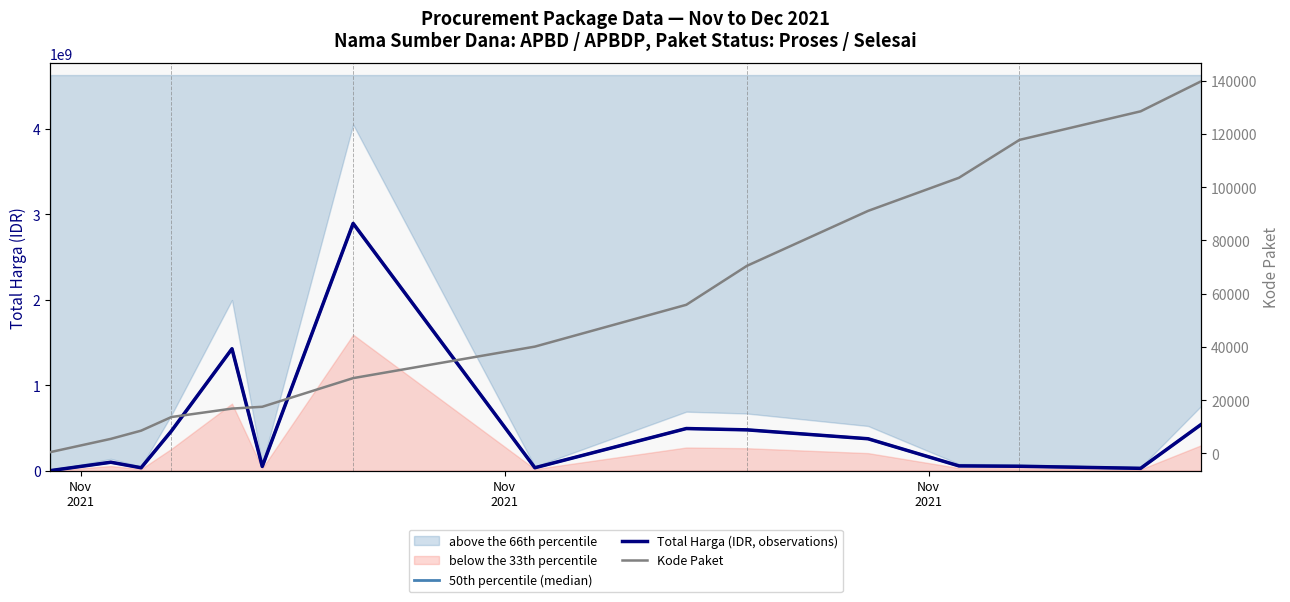

True or false: Total Harga (IDR, observations) and Kode Paket intersect in this chart.

False